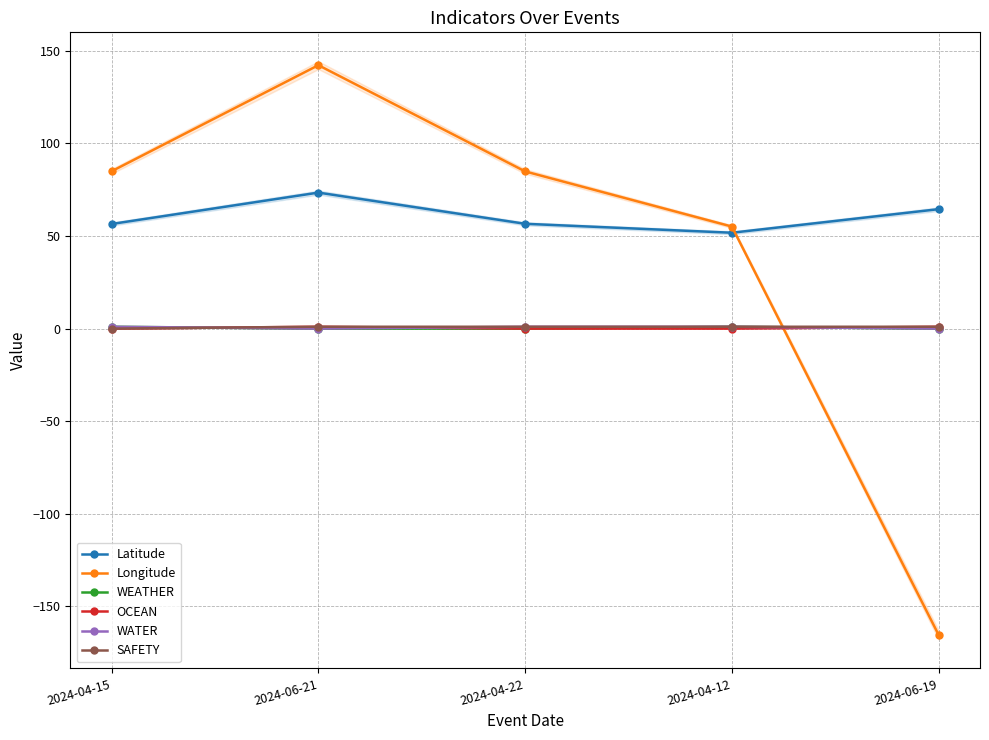

True or false: OCEAN and Latitude cross at least once.

False